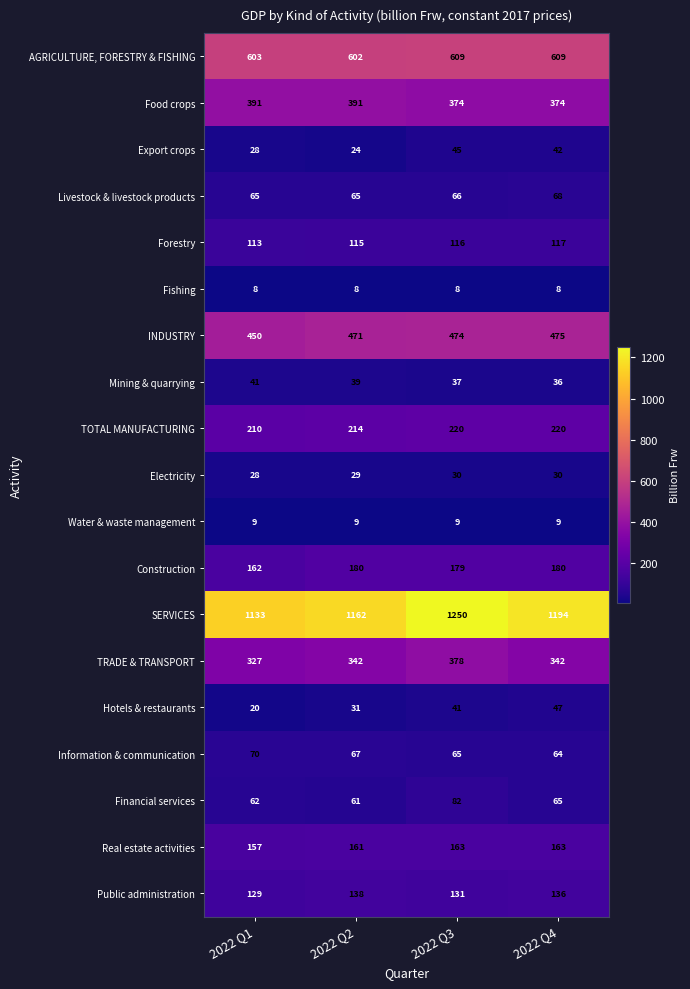

Where is Livestock & livestock products nearest to the value 66?

2022 Q3